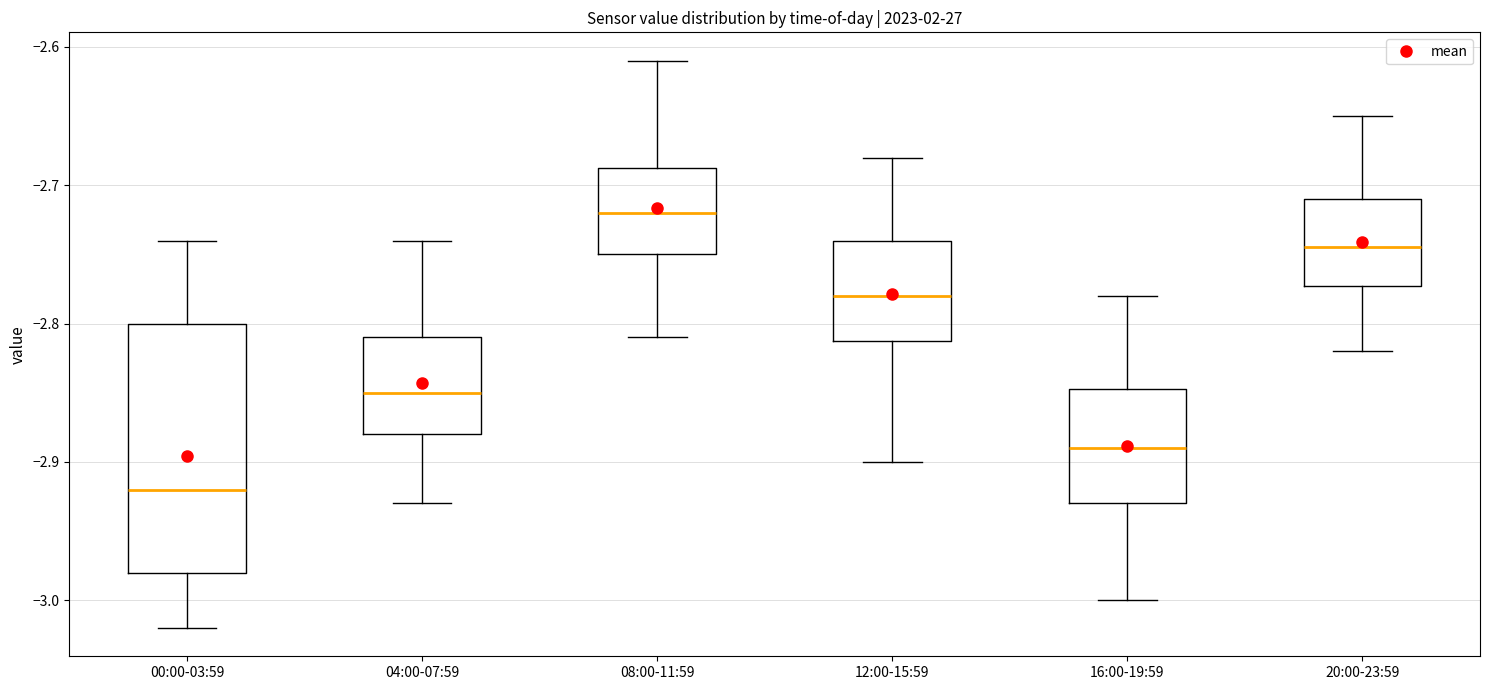

Reading left to right, read every box against the y-axis: the position of its median line, the range the box covers, and the ends of its whiskers. The values are not printed on the chart, so give them approximately, as read against the axis.

00:00-03:59: median -2.92, box -2.98 to -2.80, whiskers -3.02 to -2.74
04:00-07:59: median -2.85, box -2.88 to -2.81, whiskers -2.93 to -2.74
08:00-11:59: median -2.72, box -2.75 to -2.69, whiskers -2.81 to -2.61
12:00-15:59: median -2.78, box -2.81 to -2.74, whiskers -2.90 to -2.68
16:00-19:59: median -2.89, box -2.93 to -2.85, whiskers -3.00 to -2.78
20:00-23:59: median -2.74, box -2.77 to -2.71, whiskers -2.82 to -2.65